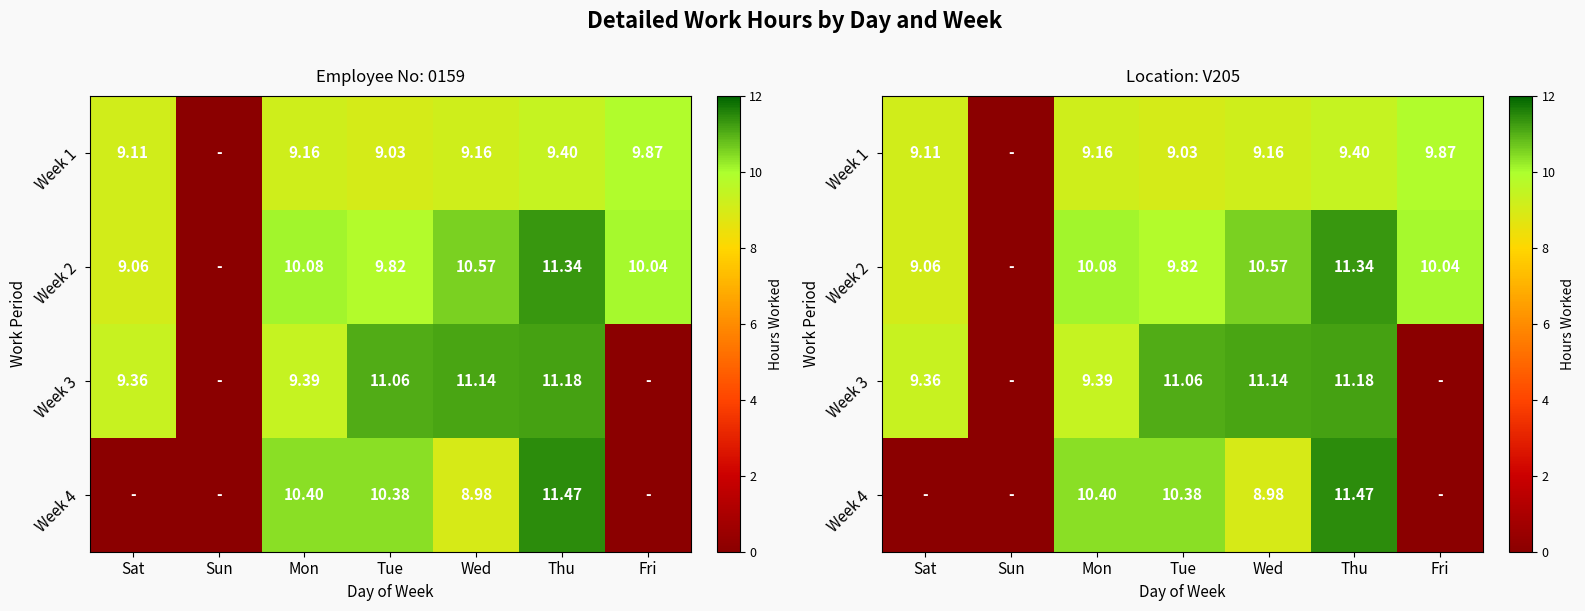

Which category has the lowest value across all series?

Sun